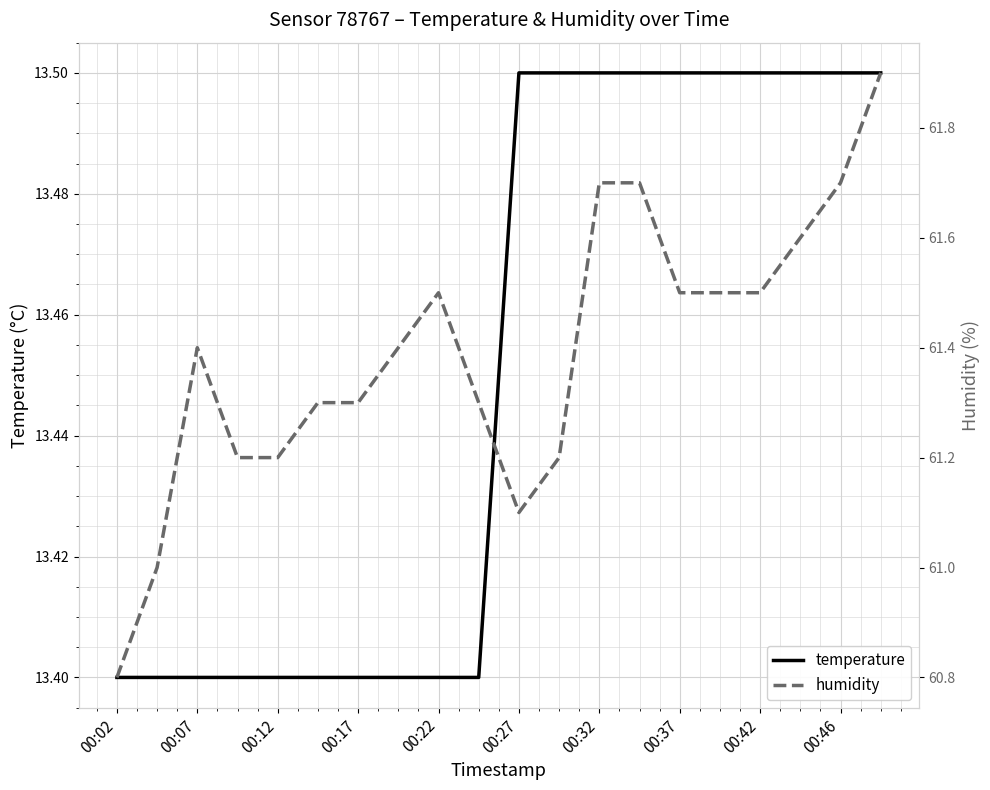

Does the chart display data point markers on the line(s)?

No